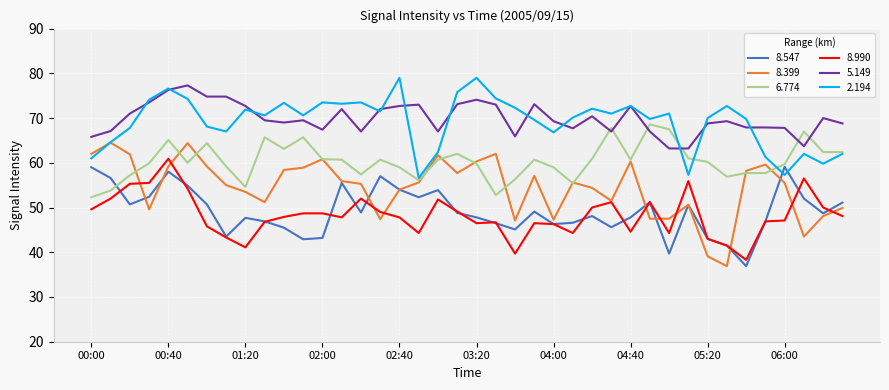

What is the lowest value of the 8.990 series?

38.3